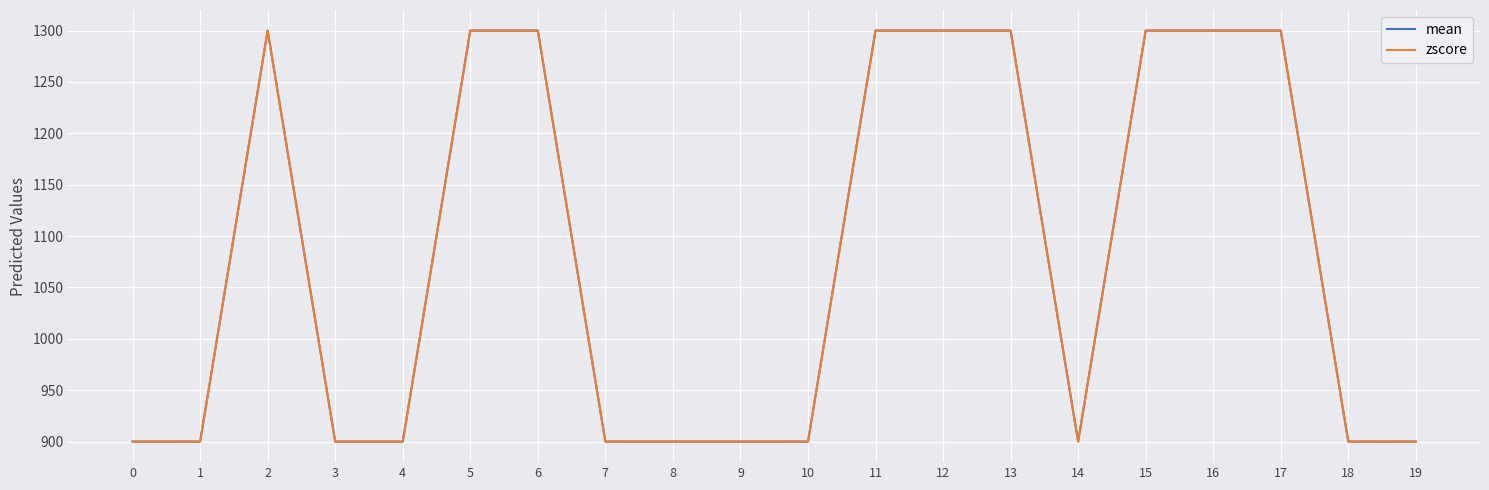

Between 12 and 14, which is larger?

12